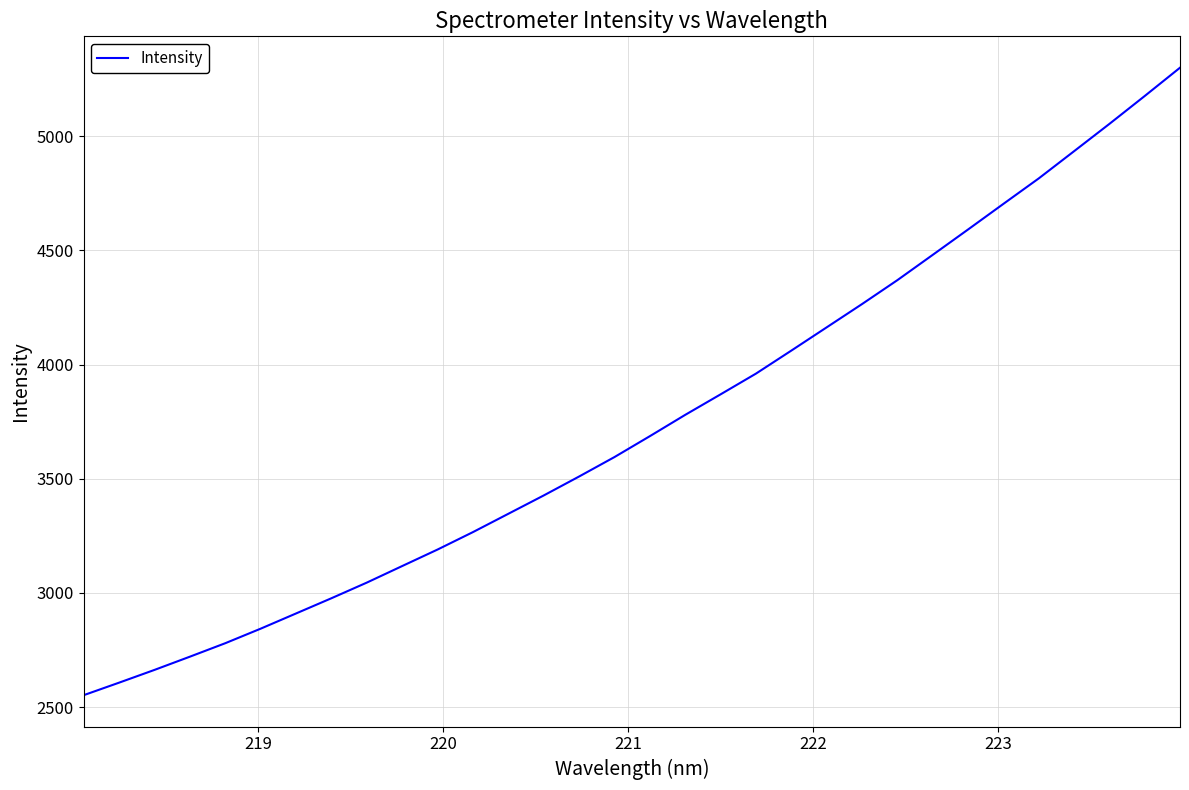

What is the smallest value displayed?

2552.6